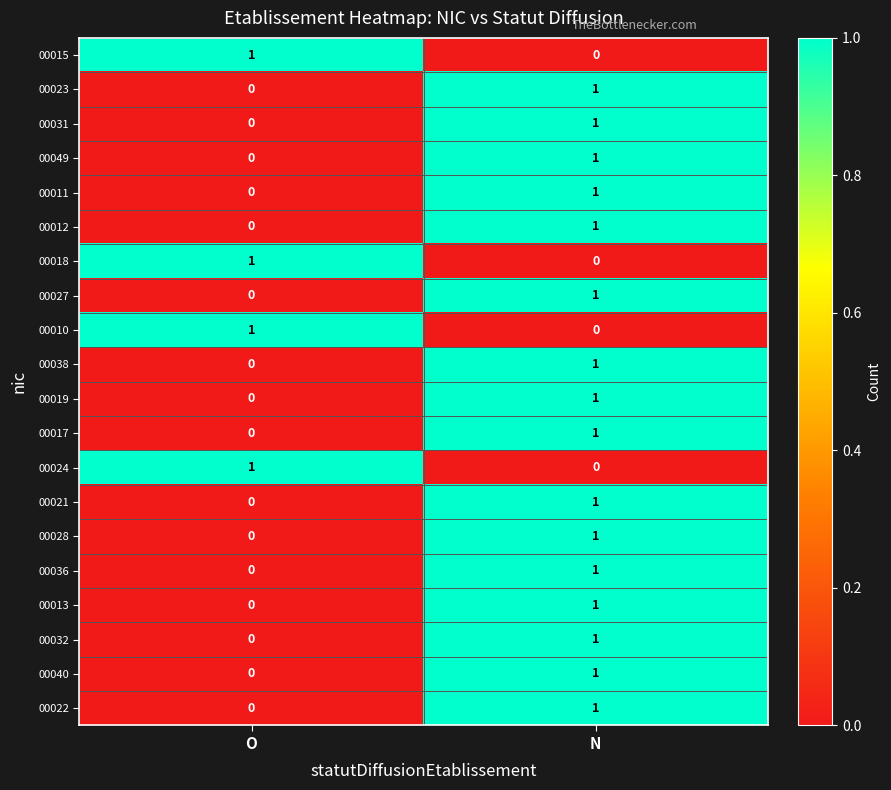

Rank the categories by 00012 value from highest to lowest.

N, O